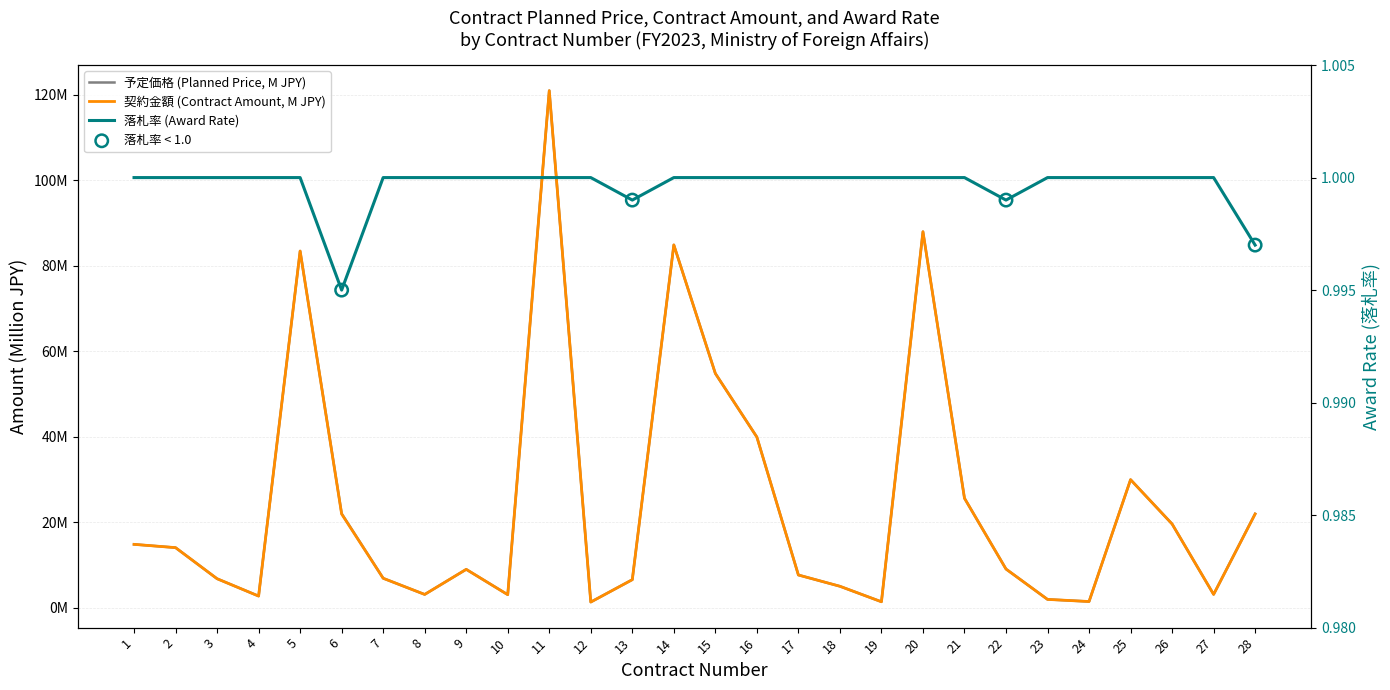

What are all the series names shown in the legend?

予定価格, 契約金額, 落札率